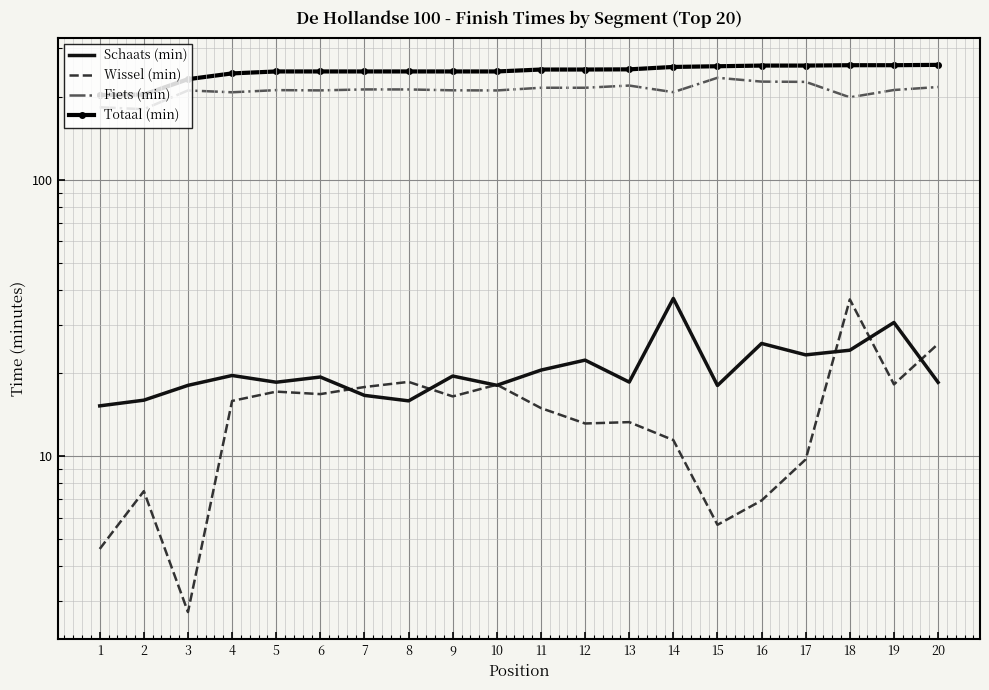

How many lines are shown in the chart?

4